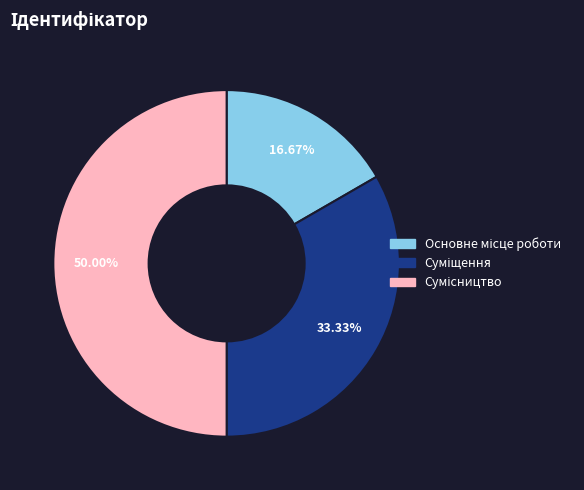

What is the change in value from Основне місце роботи to Сумісництво?

+2